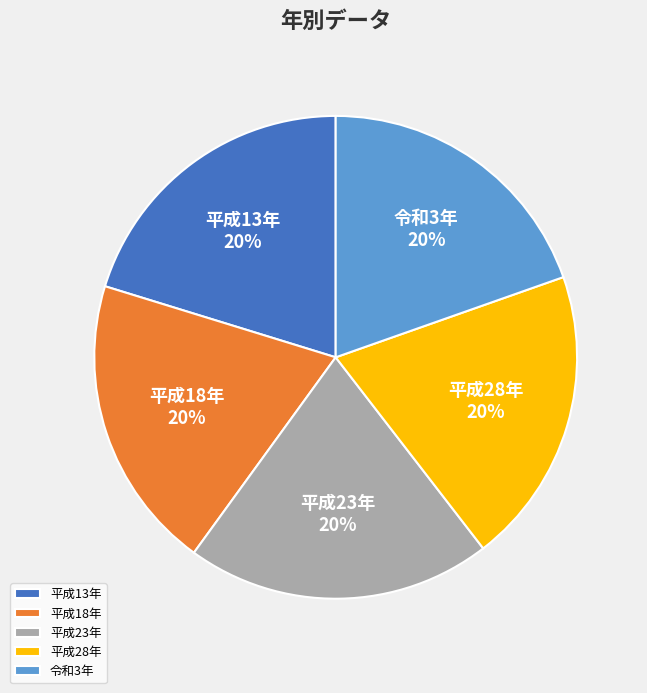

What is the ratio of the value at 平成18年 to the value at 令和3年?

1.0